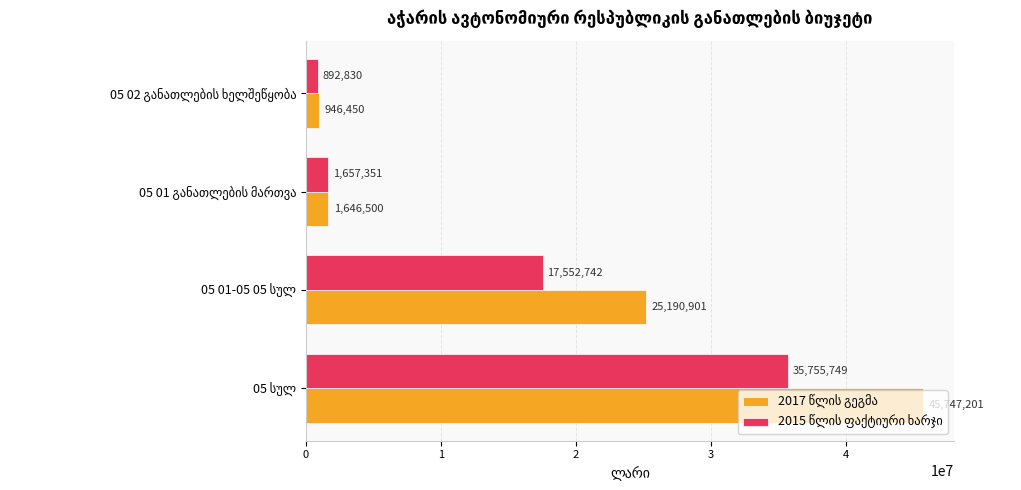

What is the minimum value shown in the chart?

892830